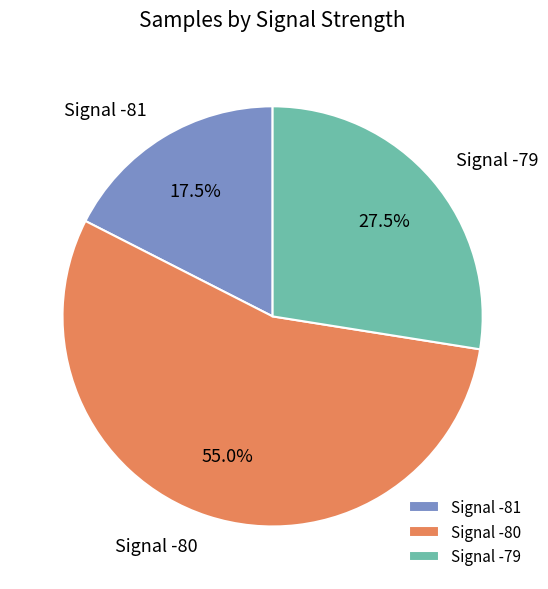

Which slice is the largest?

Signal -80